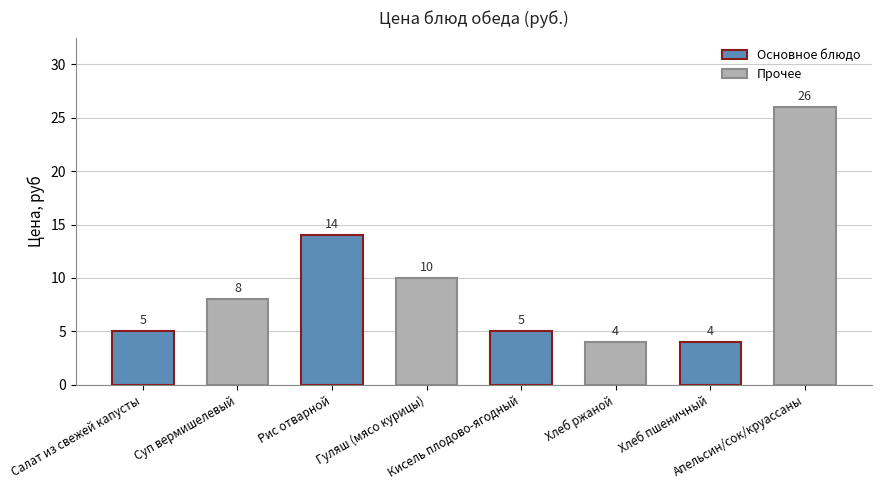

What is the sum of the values at Хлеб пшеничный and Кисель плодово-ягодный?

9